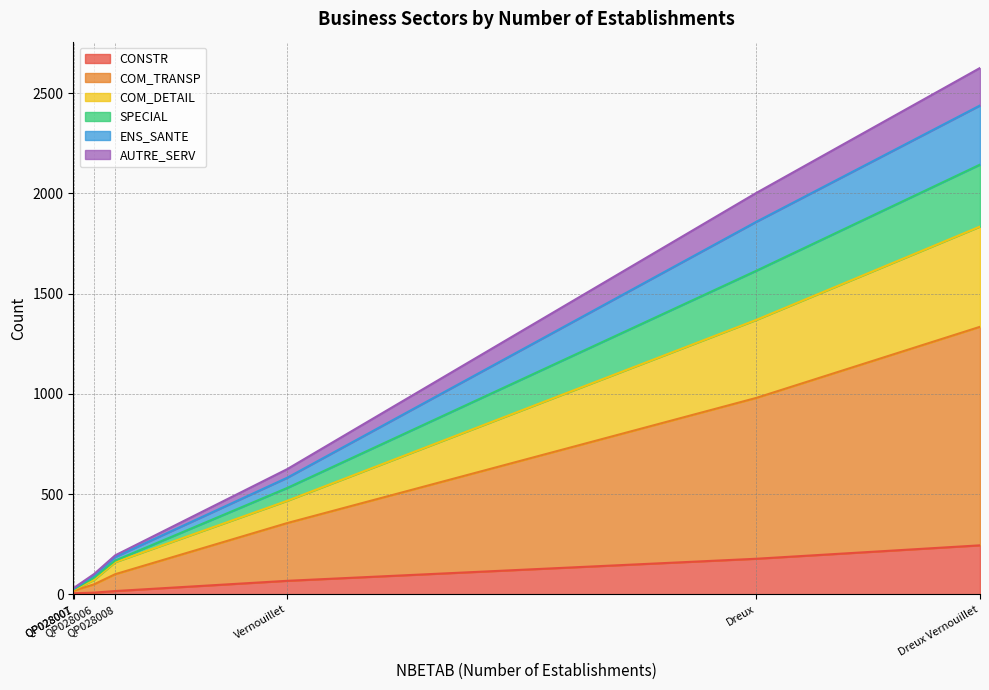

How many interior local valleys does the SPECIAL series have?

1